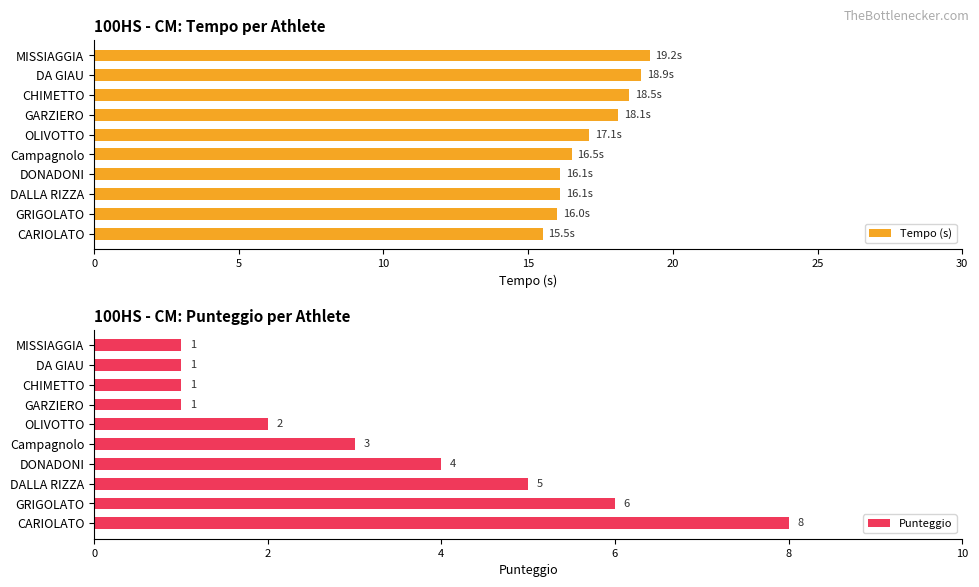

What is the maximum value for Tempo (s)?

19.2